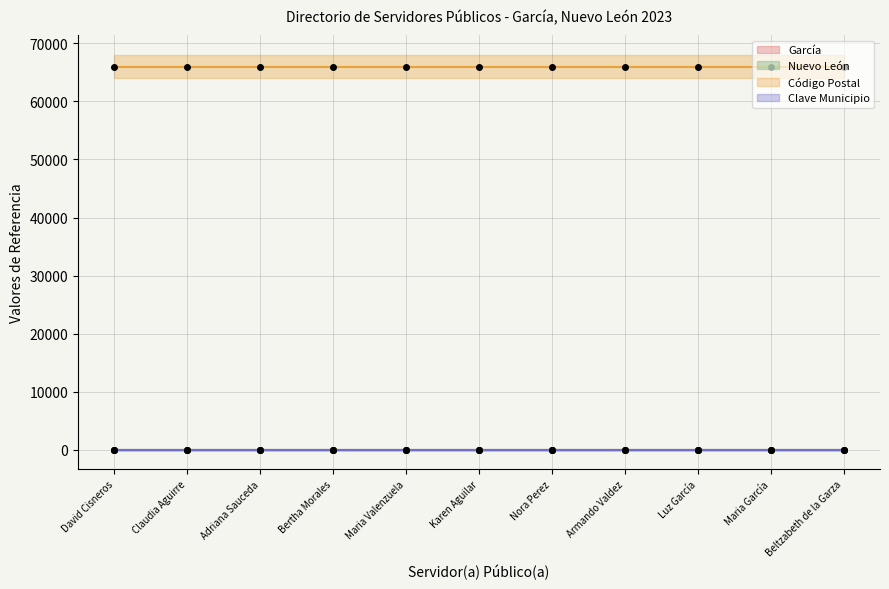

What is the label of the 1st point from the right?

Beltzabeth de la Garza